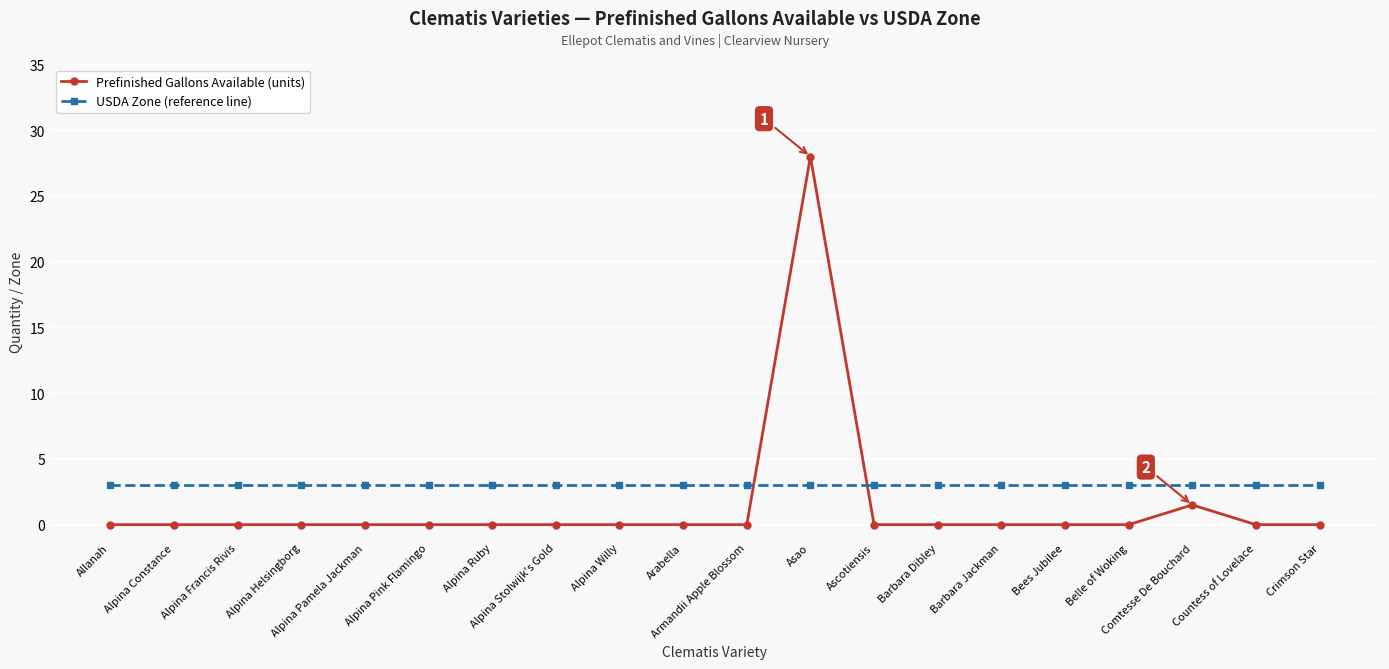

Which series has the largest range (max minus min)?

Prefinished Gallons Available (units)